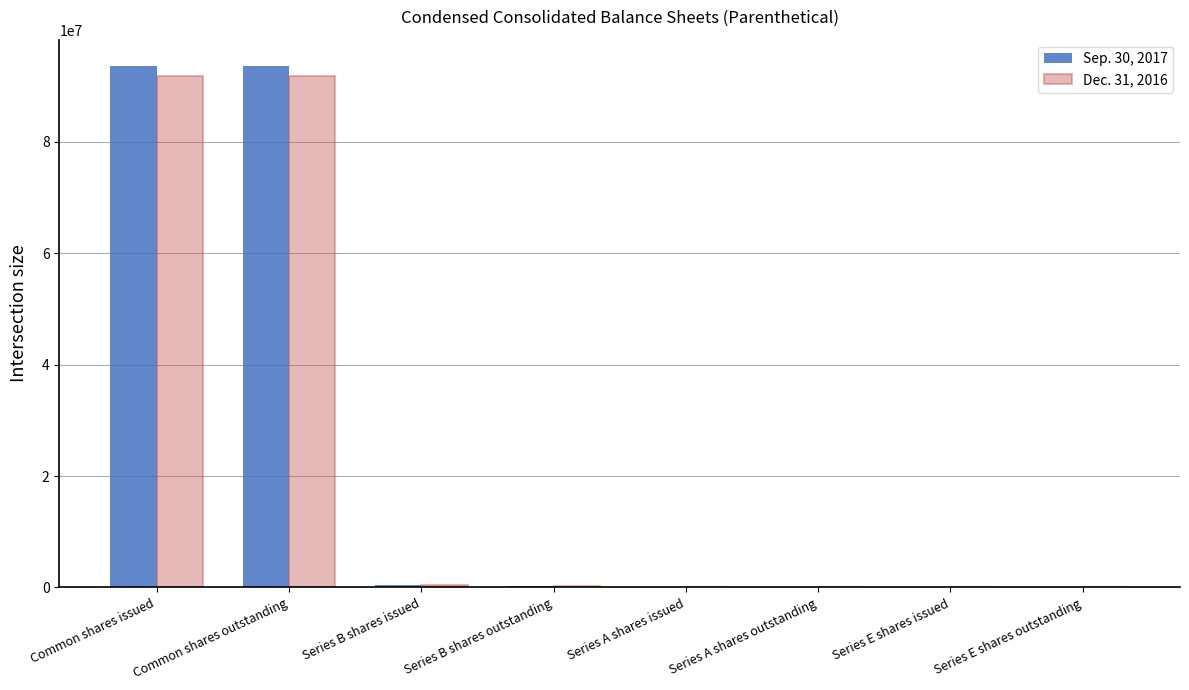

What is the total value across all series at Series E shares outstanding?

24000